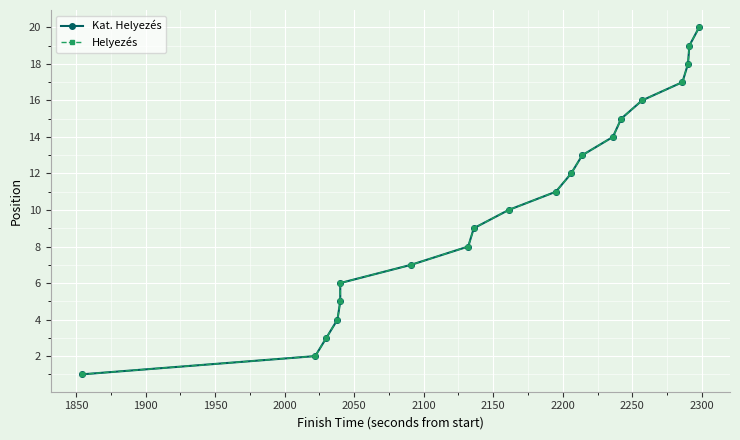

True or false: Helyezés has more than 1 interior local peaks.

False